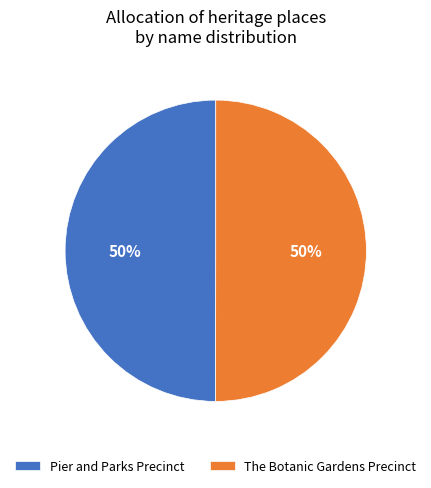

How many slices are in this pie chart?

2